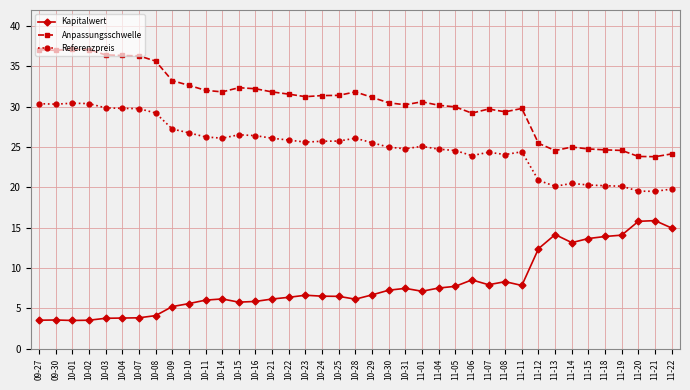

Is this an area chart (filled region under the line)?

No